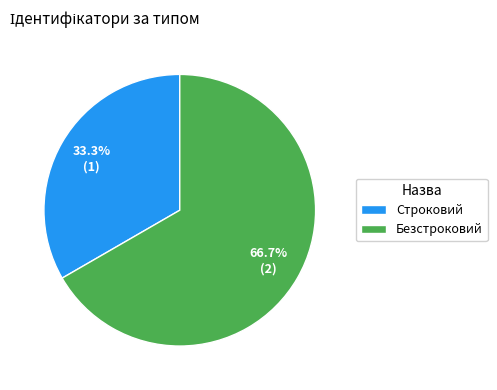

Which category accounts for the majority?

Безстроковий